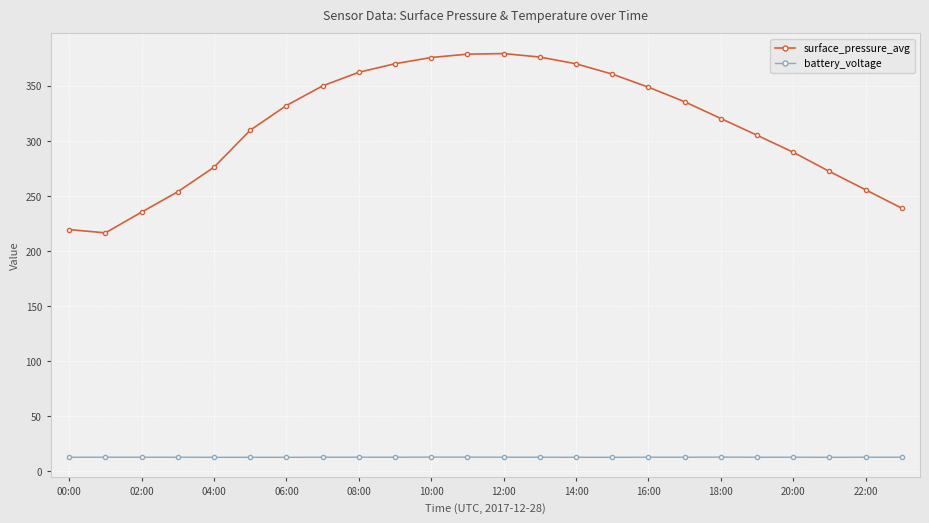

Which series has the largest total across all categories?

surface_pressure_avg